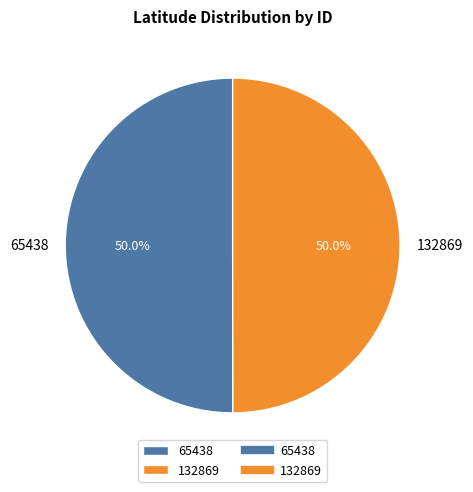

Is it true that 132869 is 50% of the pie?

True